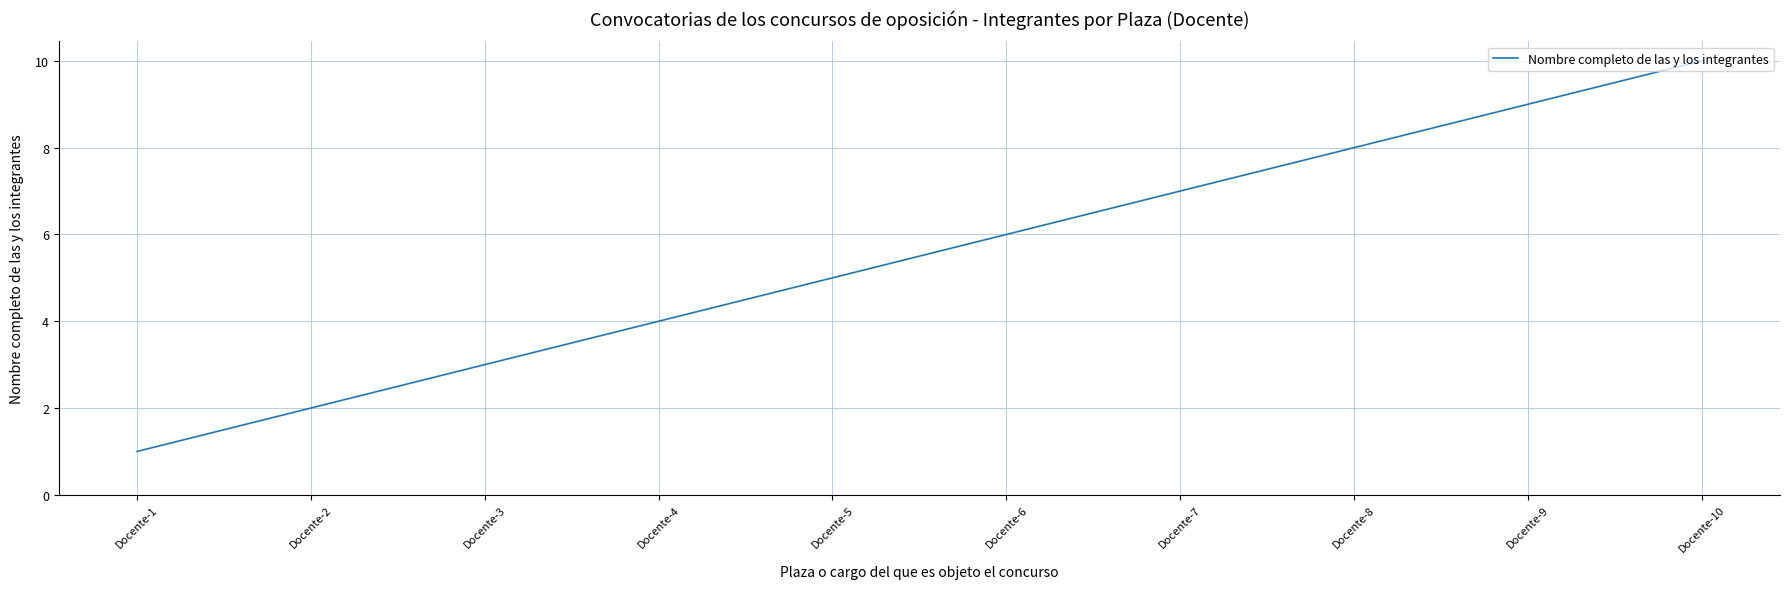

Rank the categories by value from highest to lowest.

Docente-10, Docente-9, Docente-8, Docente-7, Docente-6, Docente-5, Docente-4, Docente-3, Docente-2, Docente-1